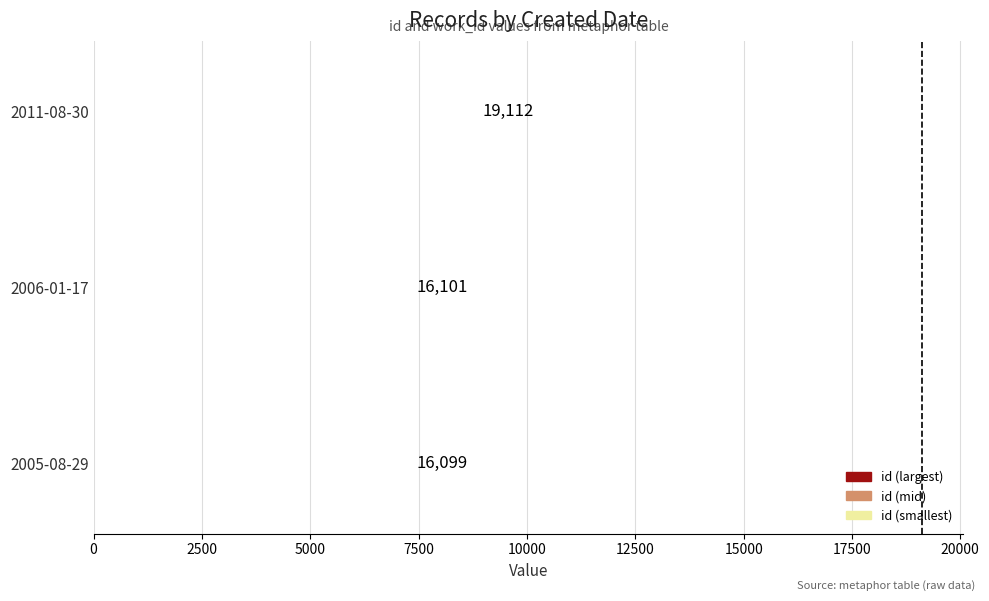

What is the maximum value shown in the chart?

19112